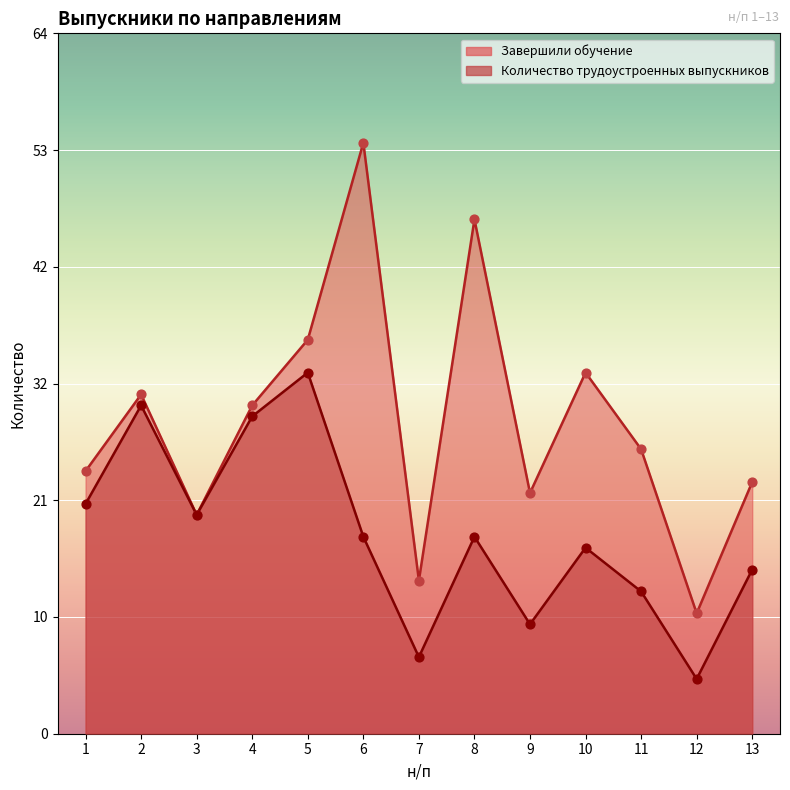

At which category is the sum across all series the highest?

6